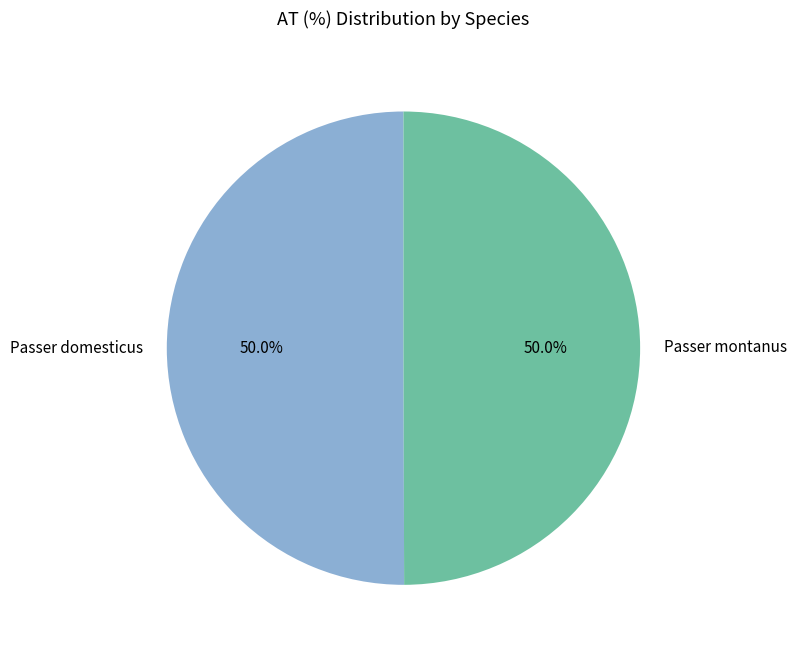

What is the ratio of the value at Passer domesticus to the value at Passer montanus?

1.0